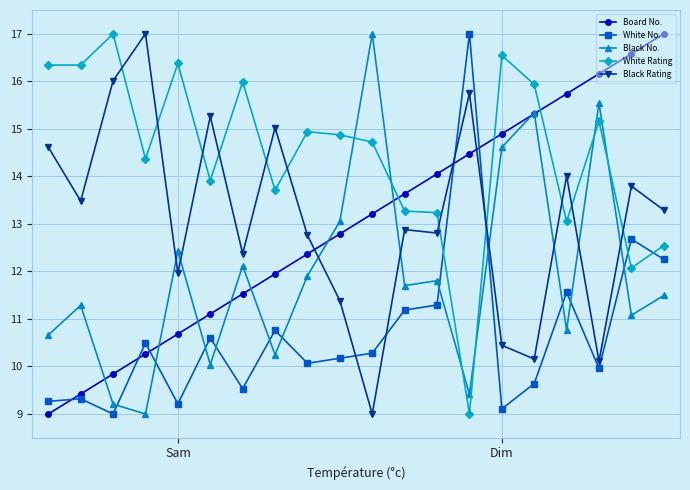

Which series has the largest total across all categories?

White Rating